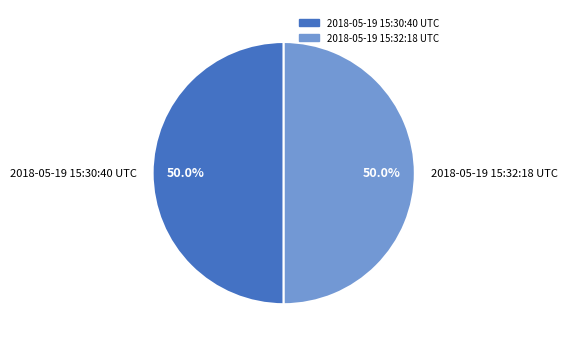

What percentage do 2018-05-19 15:30:40 UTC and 2018-05-19 15:32:18 UTC together represent?

100.0%